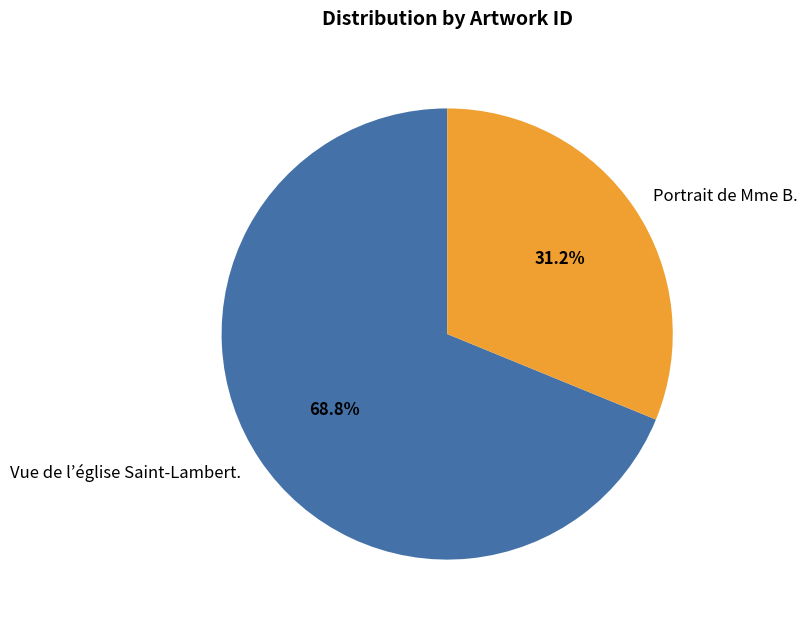

Count the number of slices in the pie.

2